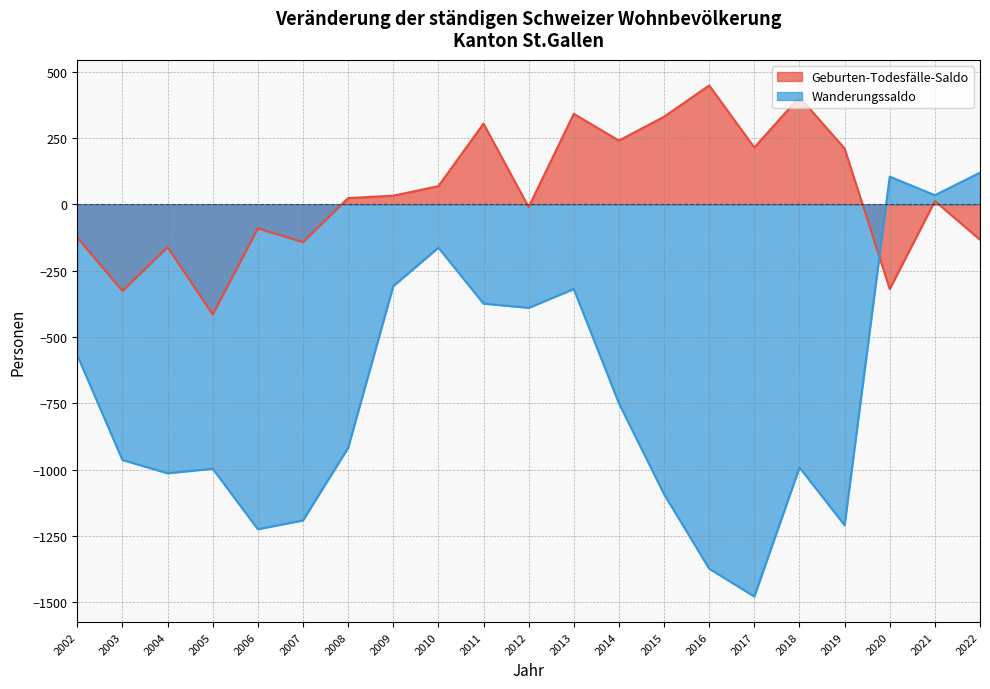

True or false: Wanderungssaldo has a value of -997 at 2005.

True